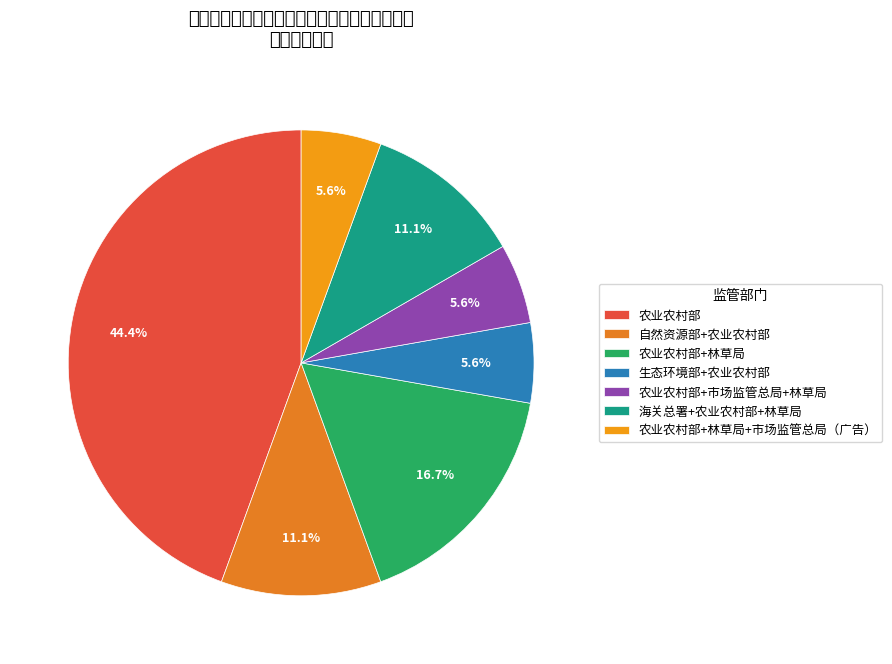

What is the largest slice in the pie chart?

农业农村部